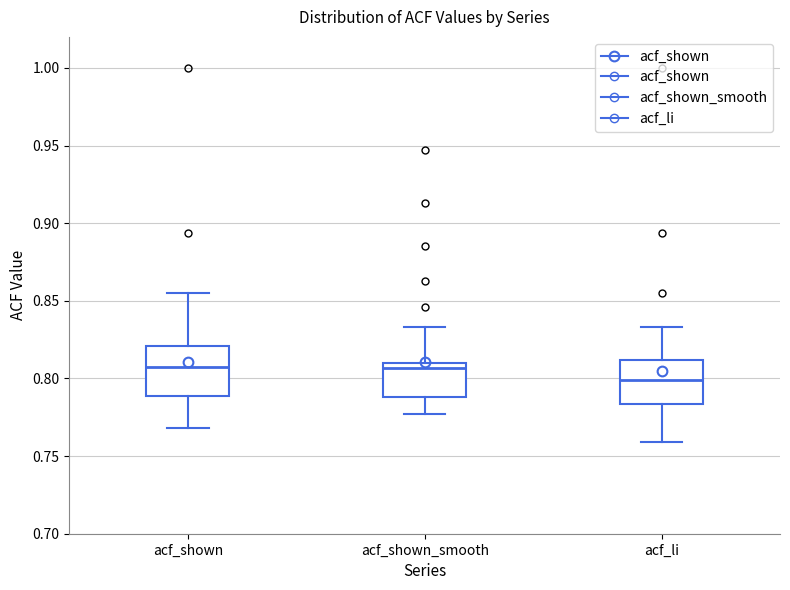

Reading left to right, transcribe this box plot: for each box, give where its median line is, the range the box spans, and where its two whiskers end, as read against the y-axis. The values are not printed on the chart, so give them approximately, as read against the axis.

acf_shown: median 0.810, box 0.790 to 0.820, whiskers 0.770 to 0.855
acf_shown_smooth: median 0.805, box 0.790 to 0.810, whiskers 0.775 to 0.835
acf_li: median 0.800, box 0.785 to 0.810, whiskers 0.760 to 0.835